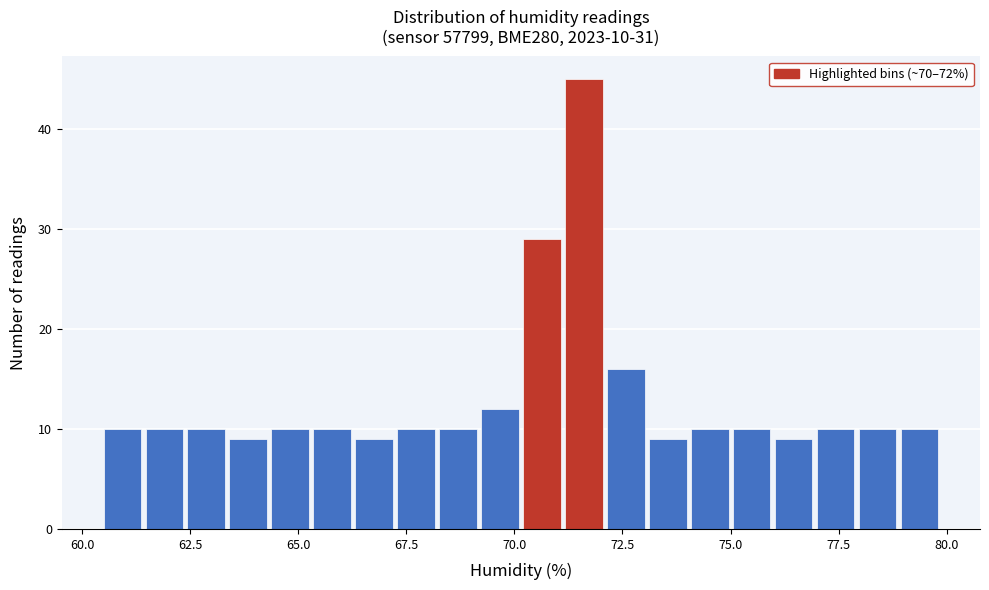

Around what value on the x-axis is the tallest bar? Give the approximate position of its centre, as read against the axis.

71.5